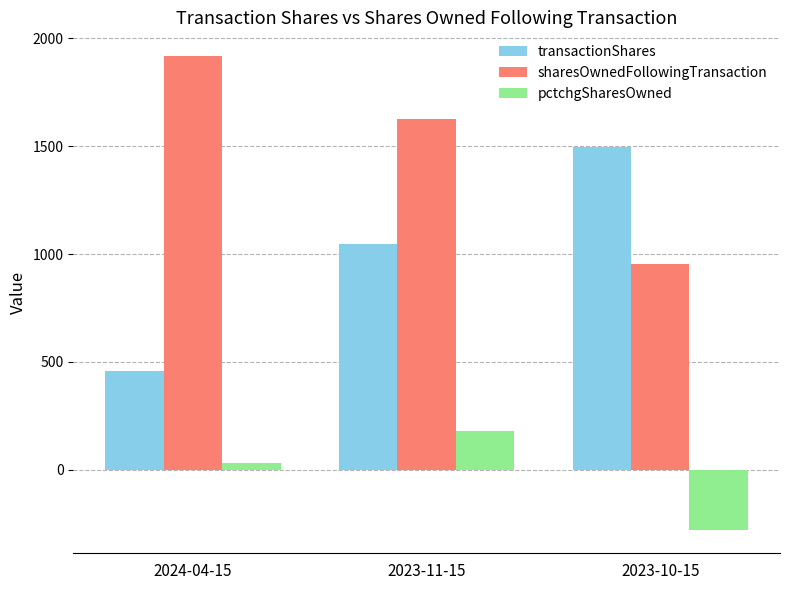

The value of transactionShares at 2023-11-15 is 272. True or false?

False